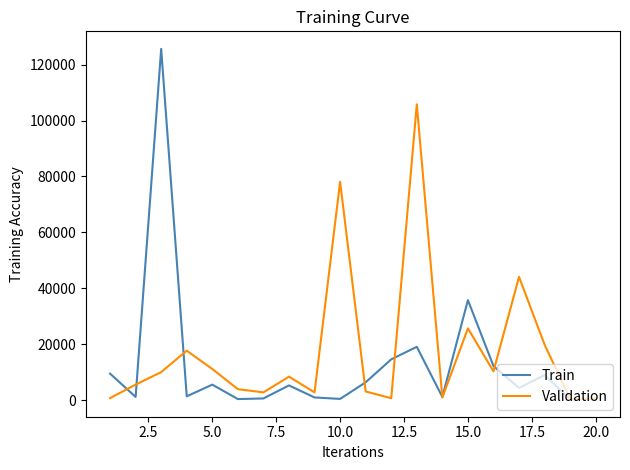

Rank the series by their maximum value, from highest to lowest.

Train, Validation